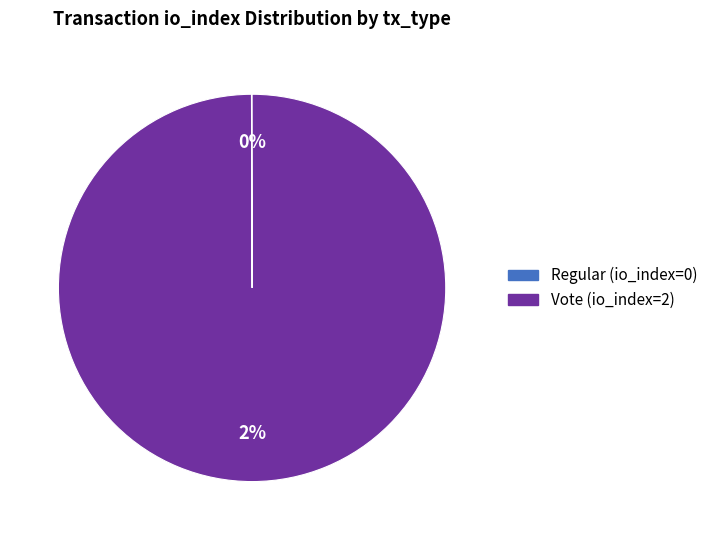

What portion of the pie excludes Regular (io_index=0)?

100.0%